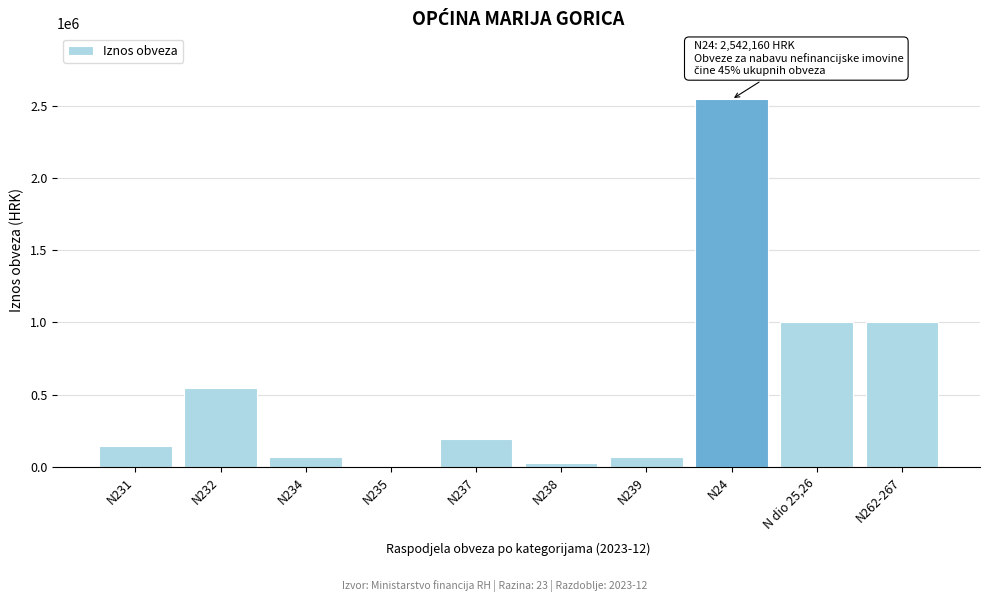

The value at N dio 25,26 is 1400919.5. True or false?

False